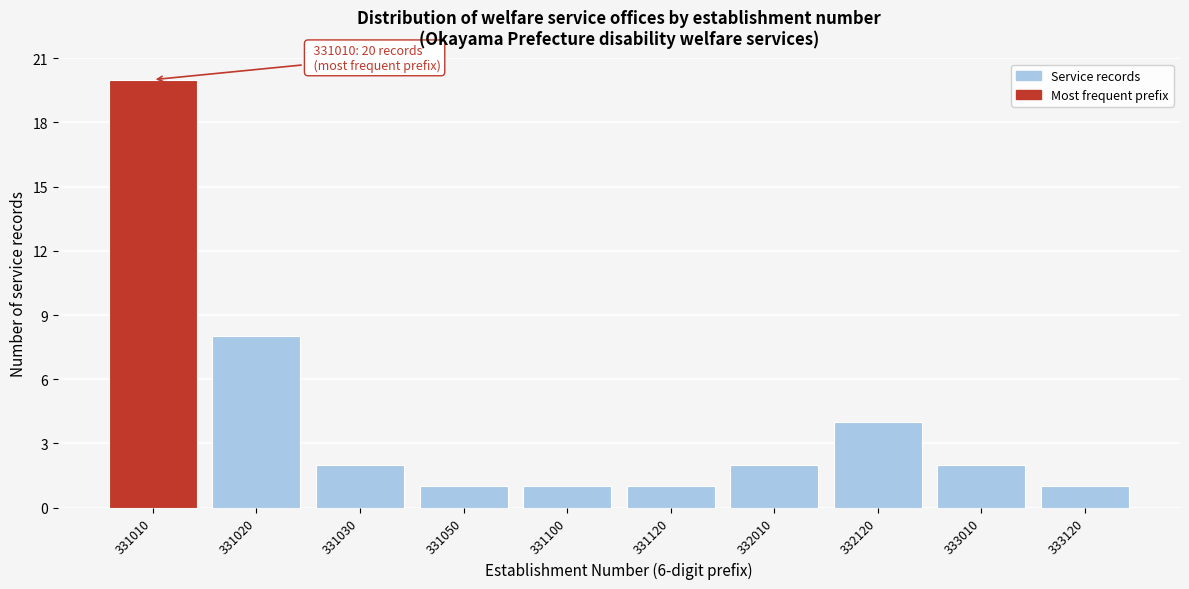

Reading left to right, transcribe all the data shown in this chart.

331010=20	331020=8	331030=2	331050=1	331100=1	331120=1	332010=2	332120=4	333010=2	333120=1